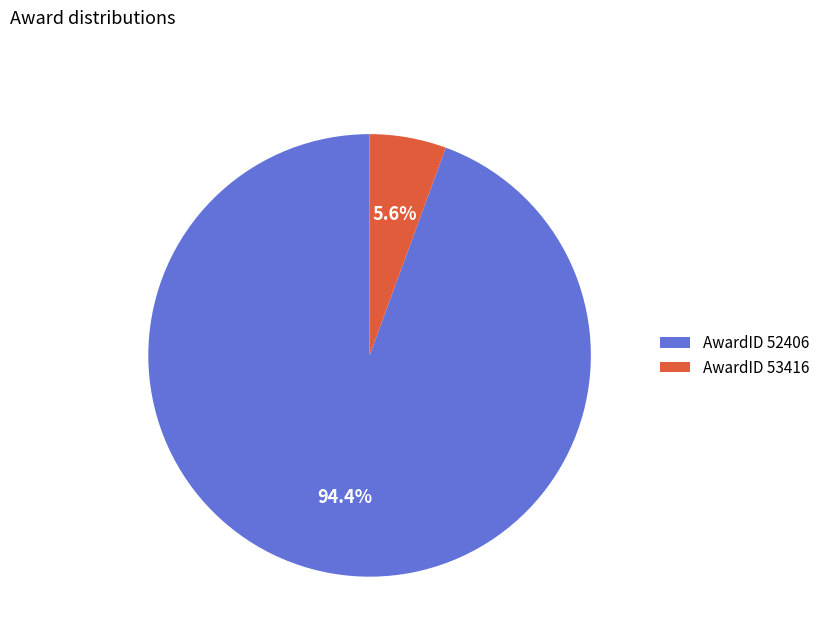

How many slices are in this pie chart?

2